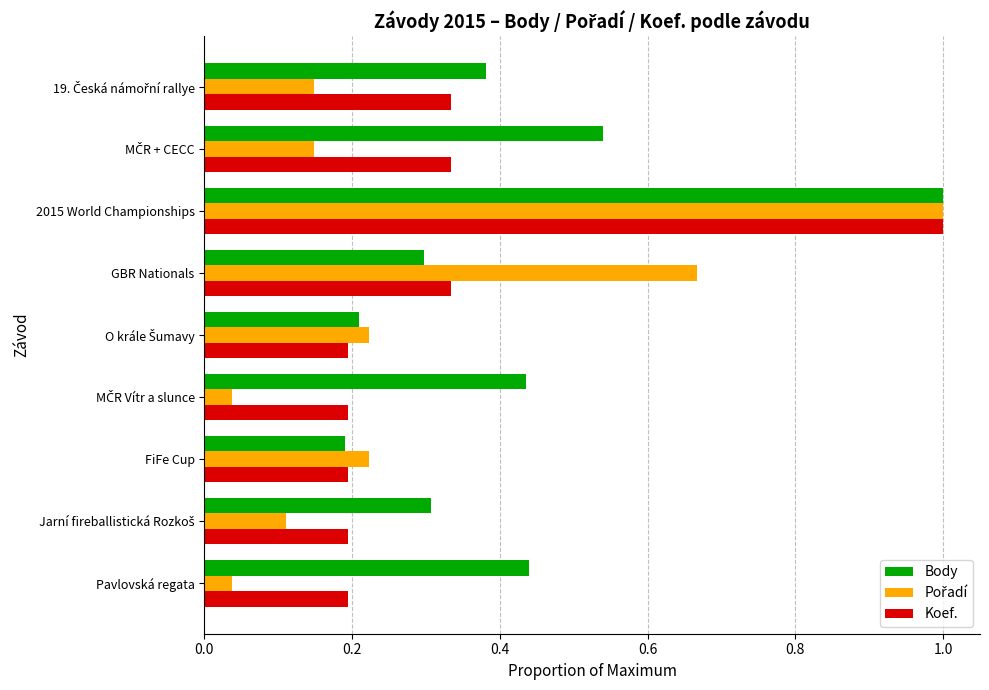

At which category is the sum across all series the highest?

2015 World Championships